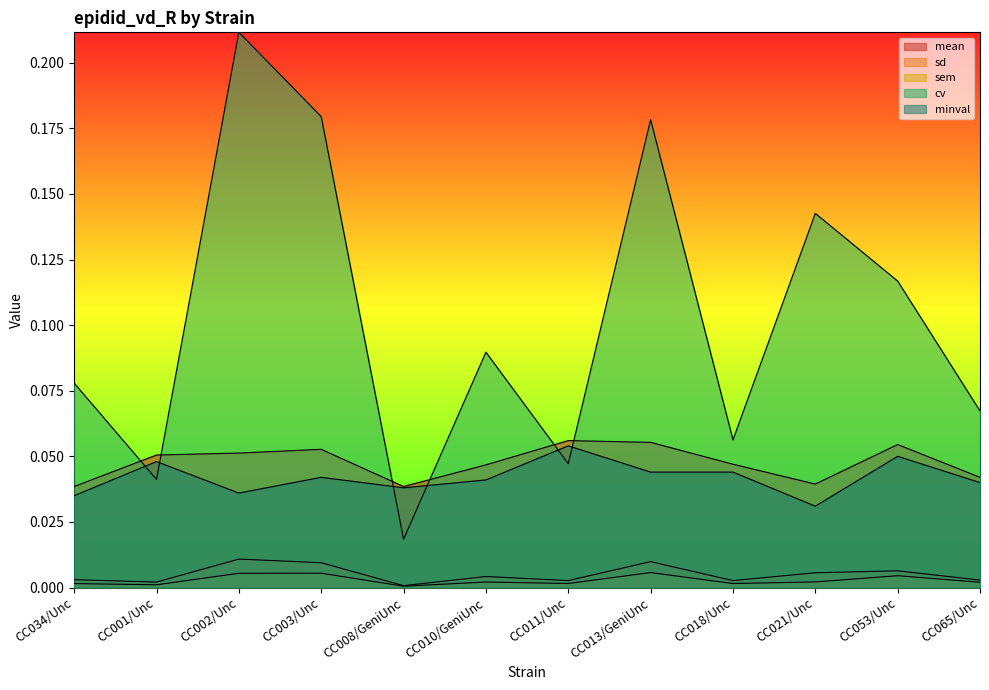

Reading left to right, transcribe all the data shown in this chart.

mean: CC034/Unc=0.0	CC001/Unc=0.1	CC002/Unc=0.1	CC003/Unc=0.1	CC008/GeniUnc=0.0	CC010/GeniUnc=0.0	CC011/Unc=0.1	CC013/GeniUnc=0.1	CC018/Unc=0.0	CC021/Unc=0.0	CC053/Unc=0.1	CC065/Unc=0.0
sd: CC034/Unc=0.0	CC001/Unc=0.0	CC002/Unc=0.0	CC003/Unc=0.0	CC008/GeniUnc=0.0	CC010/GeniUnc=0.0	CC011/Unc=0.0	CC013/GeniUnc=0.0	CC018/Unc=0.0	CC021/Unc=0.0	CC053/Unc=0.0	CC065/Unc=0.0
sem: CC034/Unc=0.0	CC001/Unc=0.0	CC002/Unc=0.0	CC003/Unc=0.0	CC008/GeniUnc=0.0	CC010/GeniUnc=0.0	CC011/Unc=0.0	CC013/GeniUnc=0.0	CC018/Unc=0.0	CC021/Unc=0.0	CC053/Unc=0.0	CC065/Unc=0.0
cv: CC034/Unc=0.1	CC001/Unc=0.0	CC002/Unc=0.2	CC003/Unc=0.2	CC008/GeniUnc=0.0	CC010/GeniUnc=0.1	CC011/Unc=0.0	CC013/GeniUnc=0.2	CC018/Unc=0.1	CC021/Unc=0.1	CC053/Unc=0.1	CC065/Unc=0.1
minval: CC034/Unc=0.0	CC001/Unc=0.0	CC002/Unc=0.0	CC003/Unc=0.0	CC008/GeniUnc=0.0	CC010/GeniUnc=0.0	CC011/Unc=0.1	CC013/GeniUnc=0.0	CC018/Unc=0.0	CC021/Unc=0.0	CC053/Unc=0.1	CC065/Unc=0.0